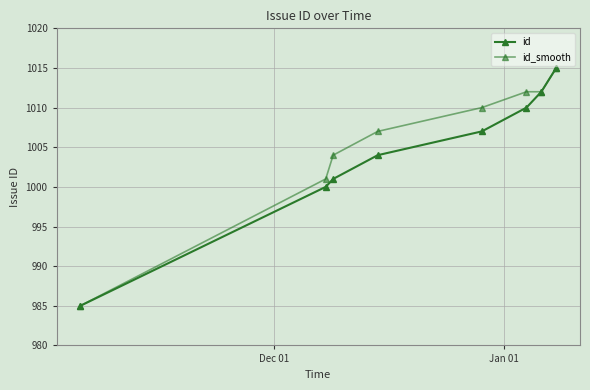

What is the difference between the second highest and minimum values in the id series?

27